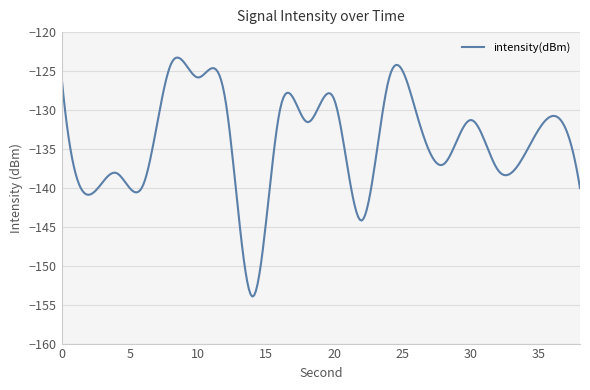

How many lines are shown in the chart?

1